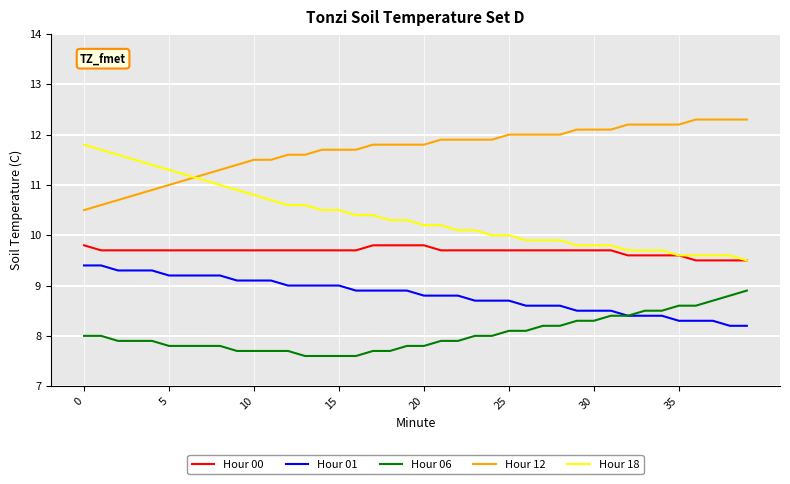

List the series in order of their overall mean, highest first.

Hour 12, Hour 18, Hour 00, Hour 01, Hour 06